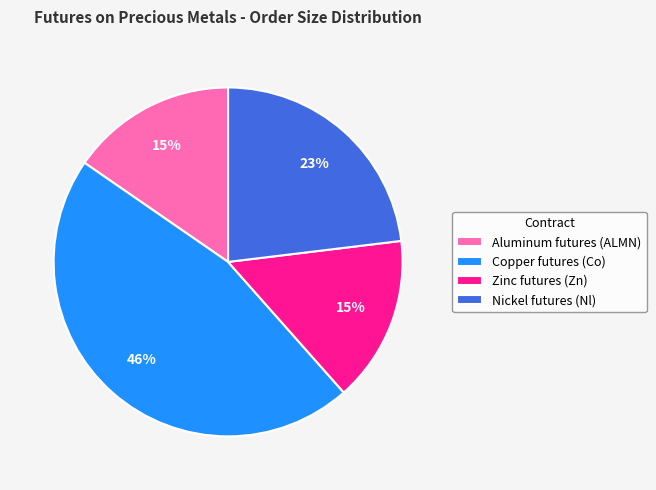

Which category has the biggest portion of the pie?

Copper futures (Co)